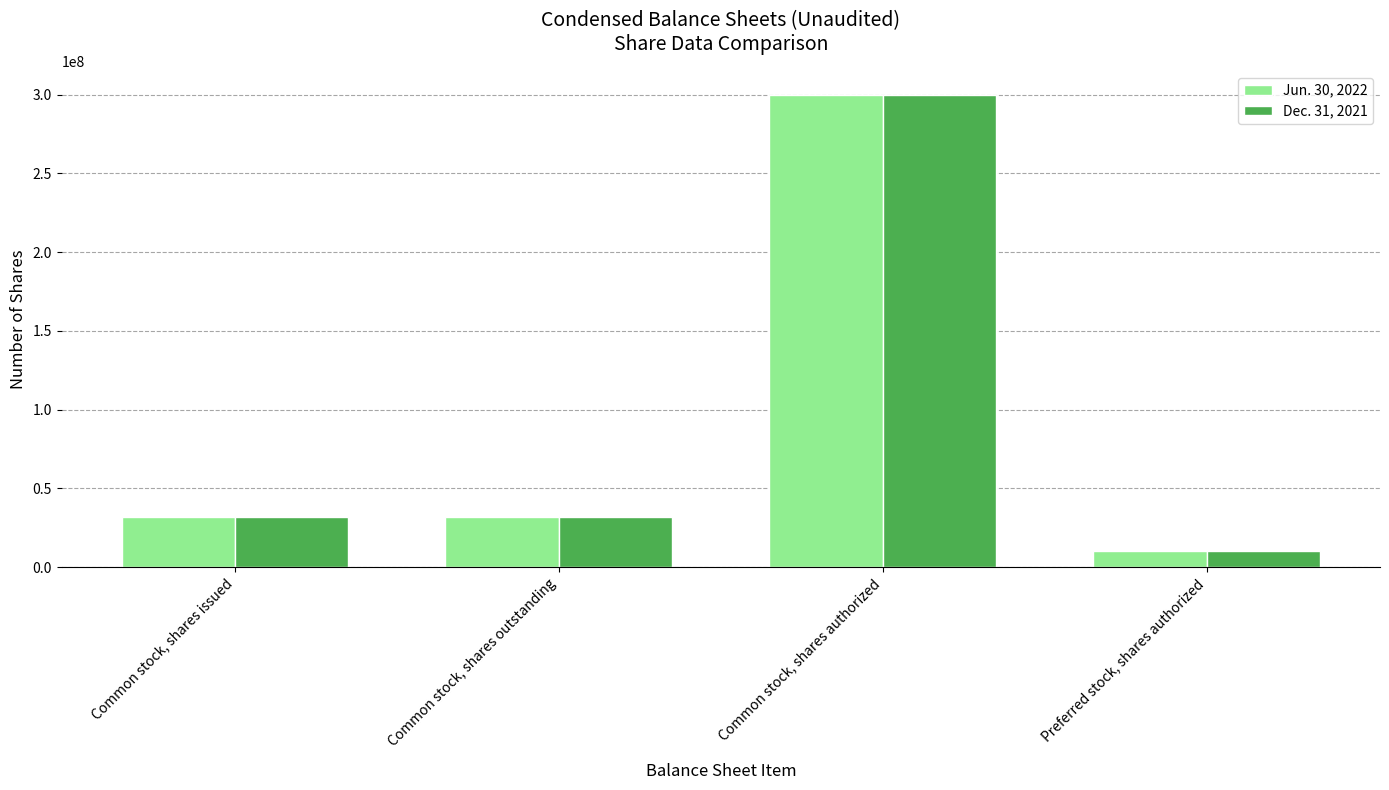

The Dec. 31, 2021 series shows 50315608 at Common stock, shares issued. True or false?

False